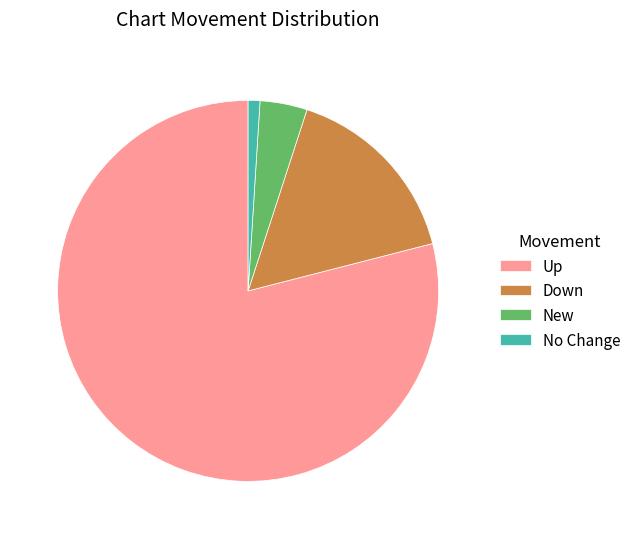

Approximately how many times larger is the value at Down compared to New?

4.0